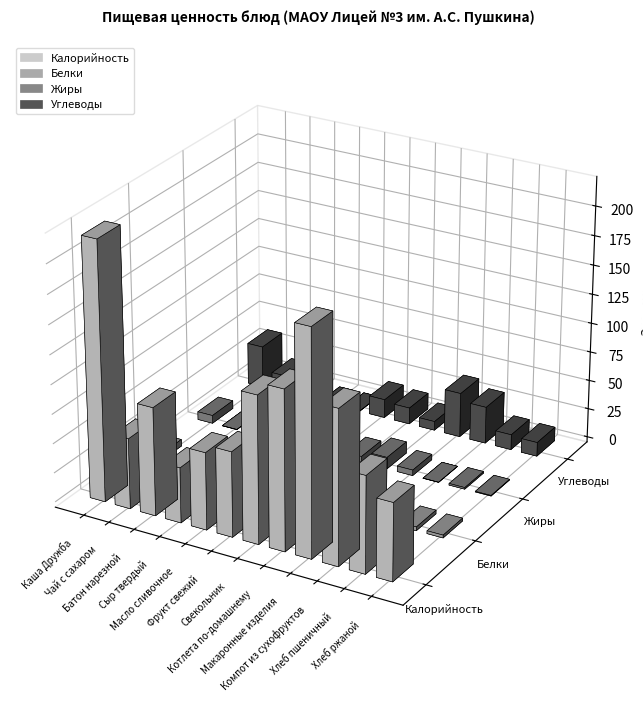

What is the difference between the maximum and second lowest values in the Калорийность series?

160.2